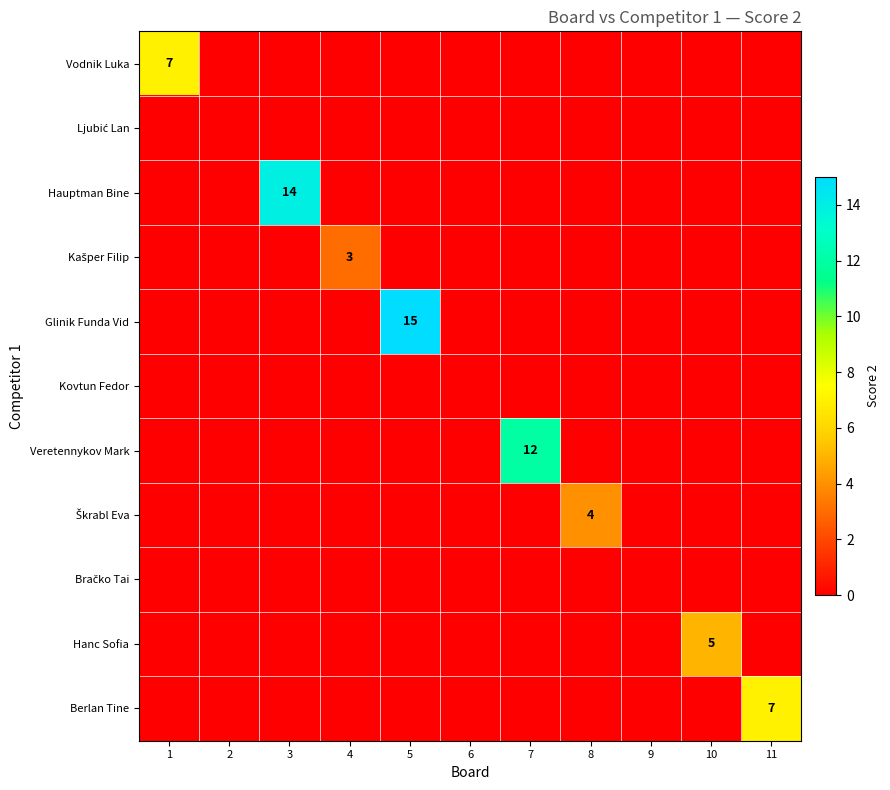

How many distinct data groups are displayed?

11